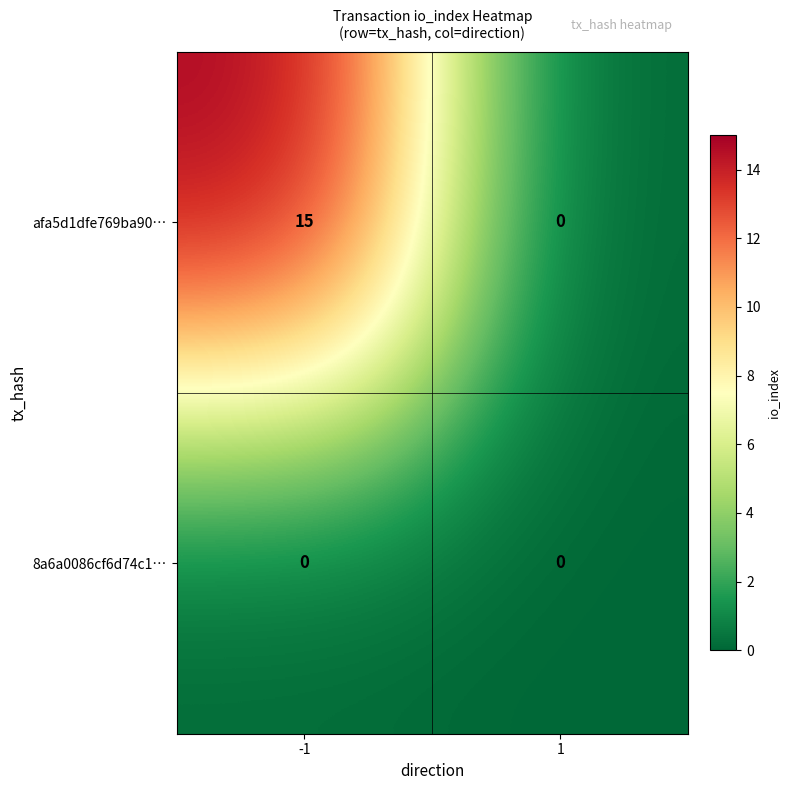

What is the spread (max minus min) of values at -1?

15